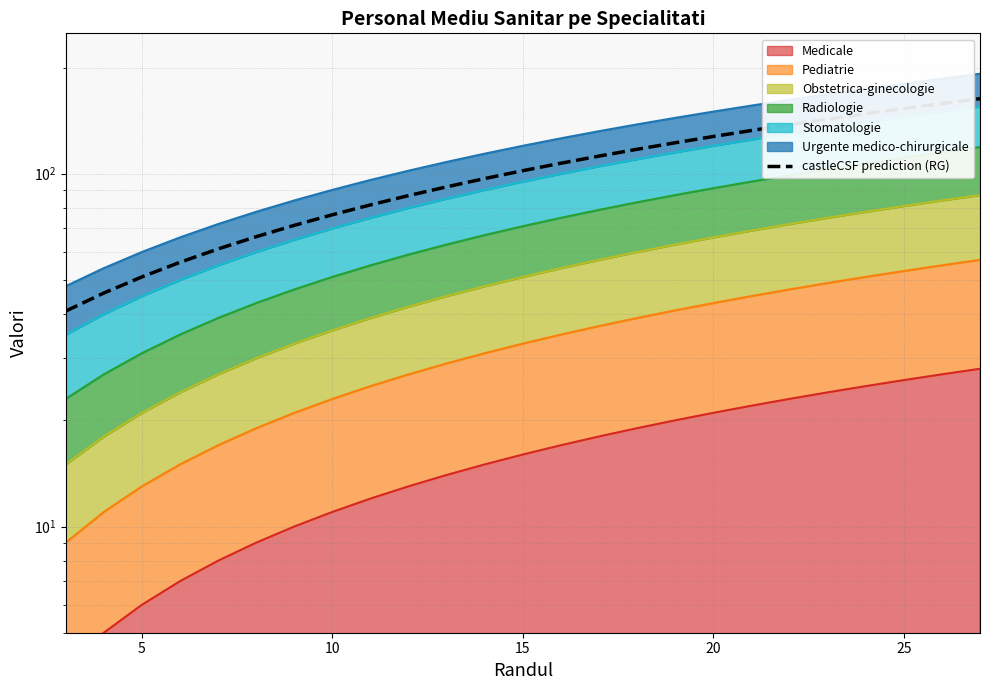

How many lines are shown in the chart?

1